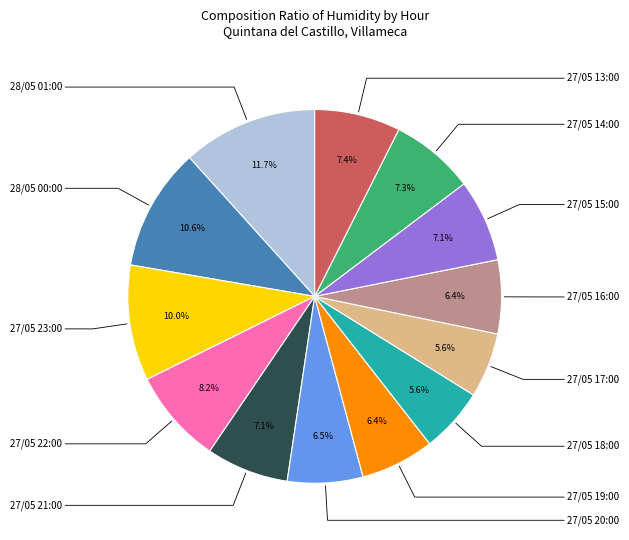

Is there any slice that represents more than half of the pie?

No